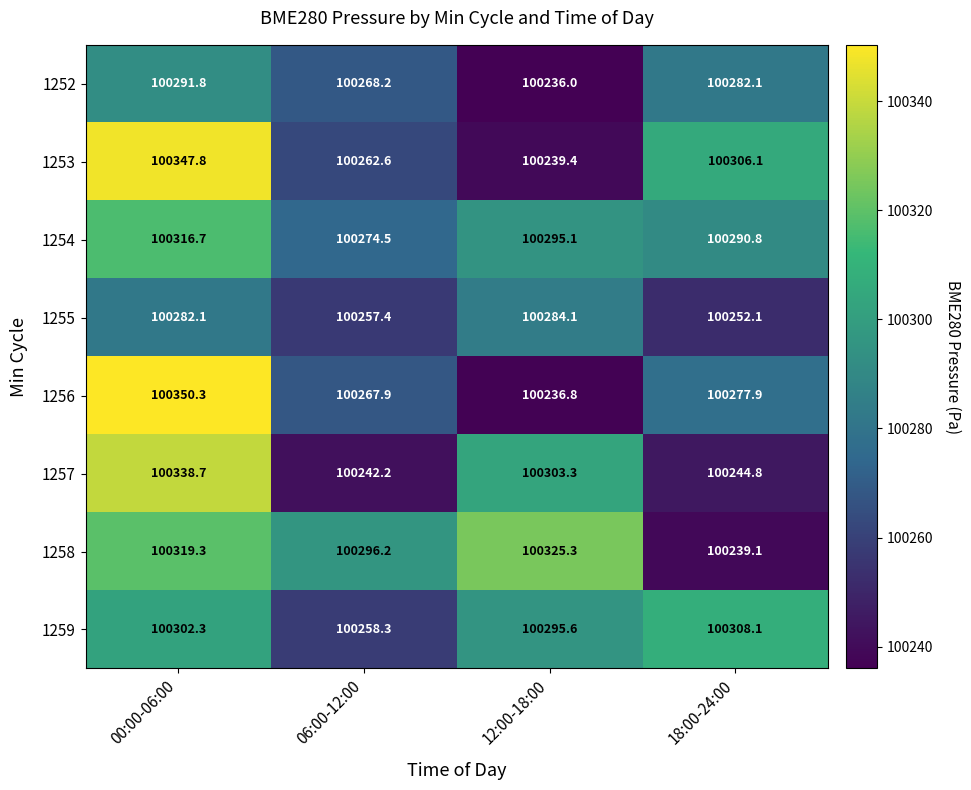

What is the total value across all series at 06:00-12:00?

802127.3